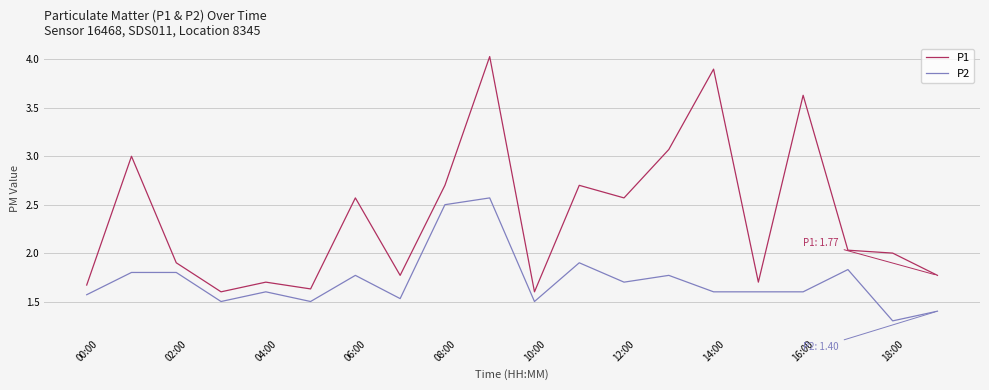

How many series are shown in this chart?

2